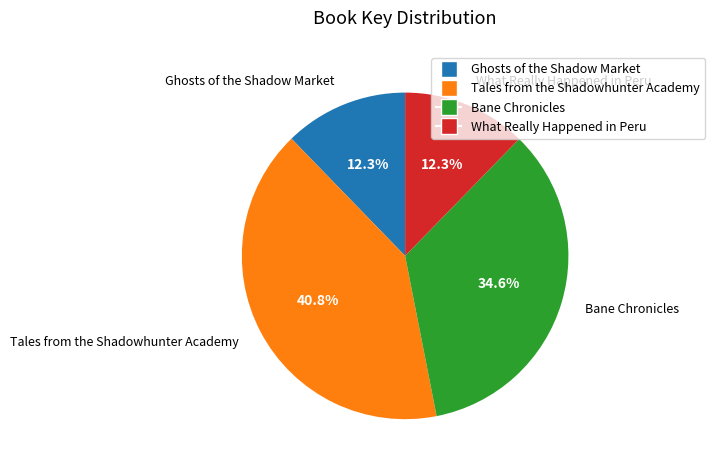

Which has a higher value, What Really Happened in Peru or Tales from the Shadowhunter Academy?

Tales from the Shadowhunter Academy